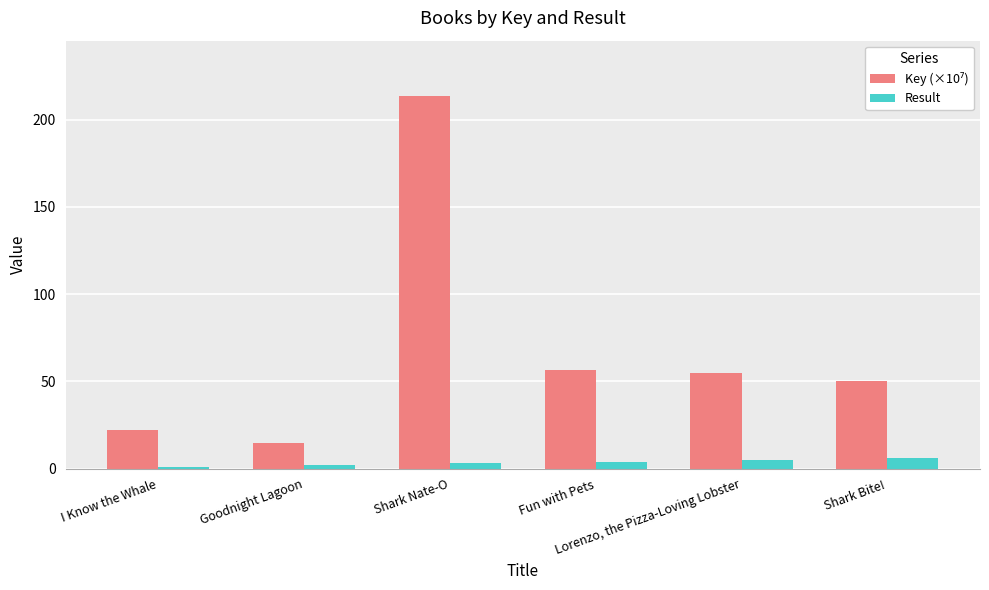

What is the average value of the Result series?

3.5